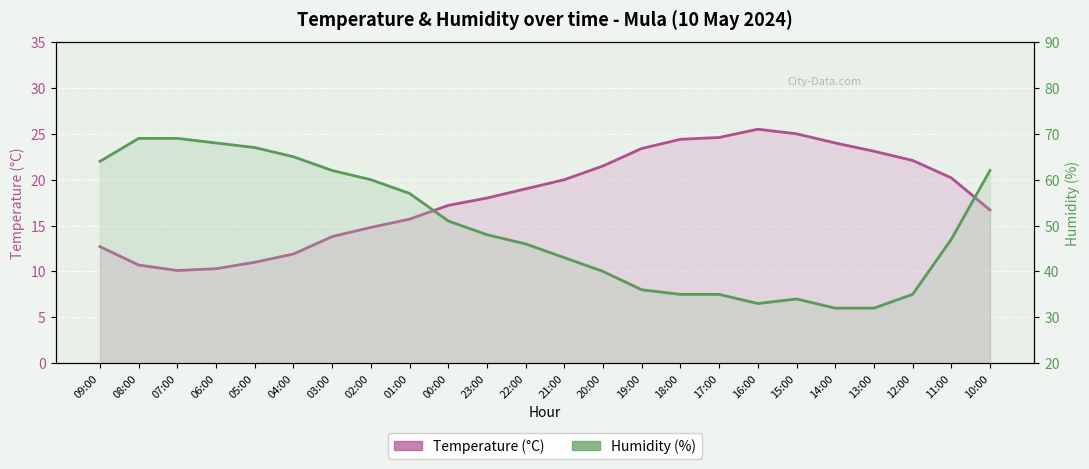

Reading right to left, list all the values displayed in this chart.

Temperature (°C): 16.7	20.2	22.1	23.1	24.0	25.0	25.5	24.6	24.4	23.4	21.5	20.0	19.0	18.0	17.2	15.7	14.8	13.8	11.9	11.0	10.3	10.1	10.7	12.7
Humidity (%): 62.0	47.0	35.0	32.0	32.0	34.0	33.0	35.0	35.0	36.0	40.0	43.0	46.0	48.0	51.0	57.0	60.0	62.0	65.0	67.0	68.0	69.0	69.0	64.0